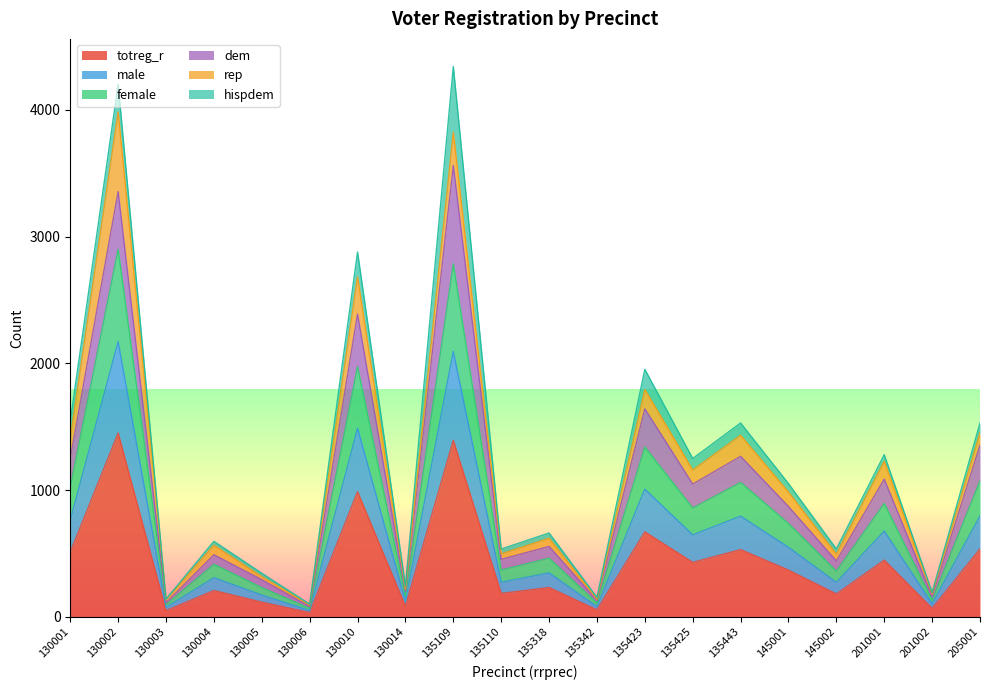

What is the maximum value for totreg_r?

1450